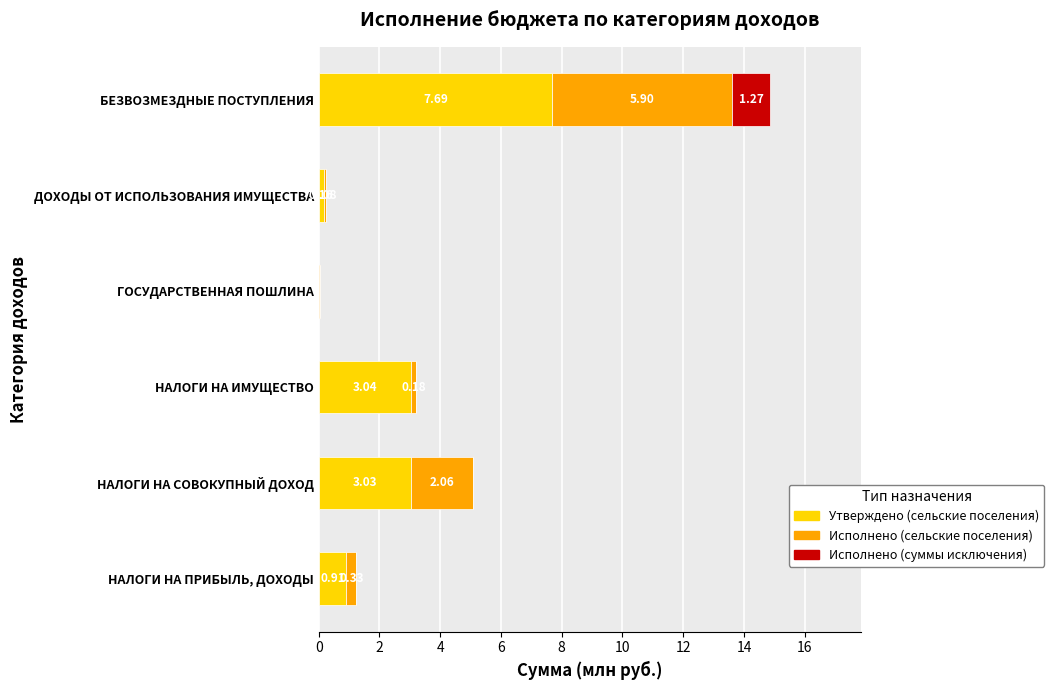

At which label does Утверждено (сельские поселения) reach its peak?

БЕЗВОЗМЕЗДНЫЕ ПОСТУПЛЕНИЯ